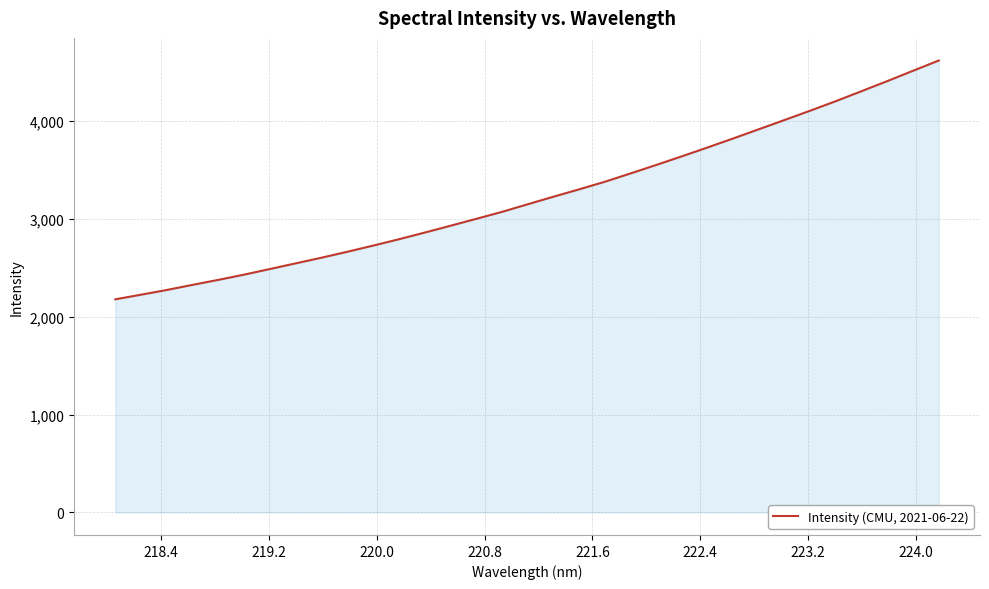

What is the maximum value shown in the chart?

4619.3